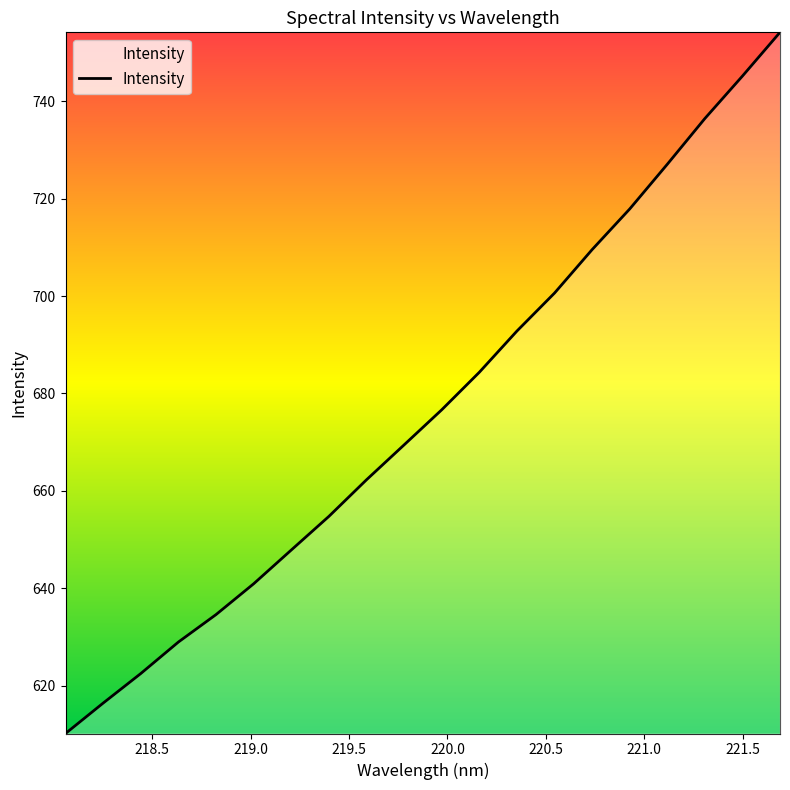

What is the minimum value shown in the chart?

610.2